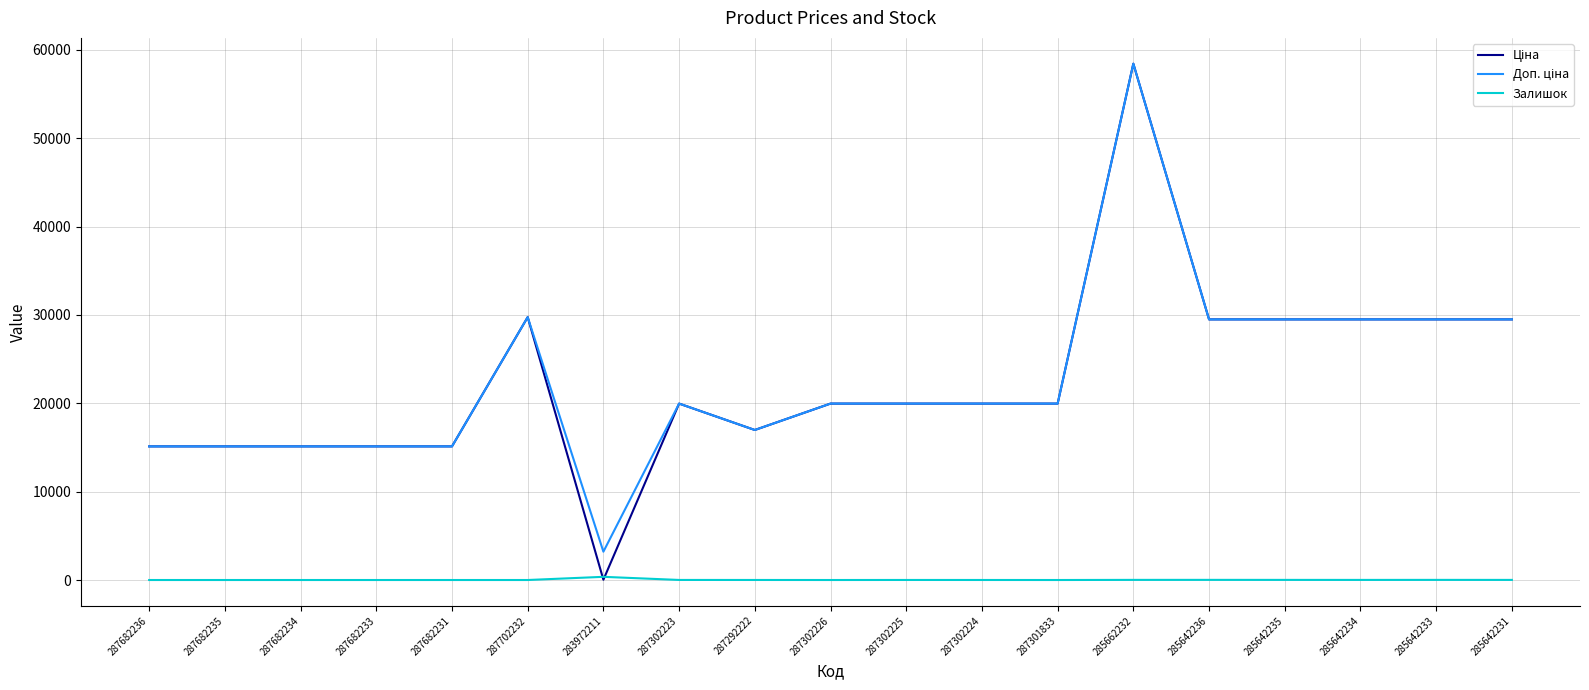

Does the chart display data point markers on the line(s)?

No